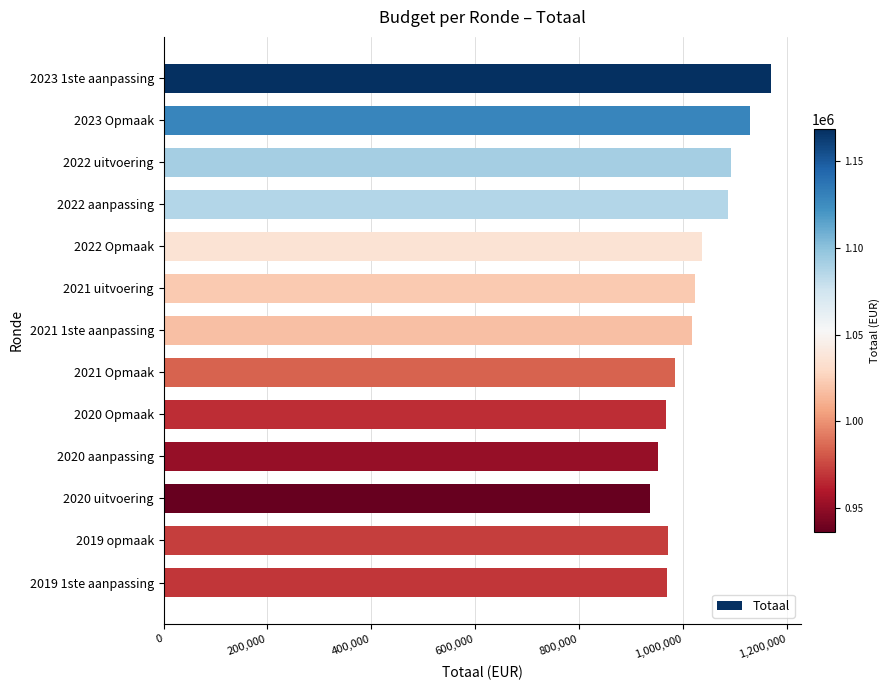

What is the minimum value shown in the chart?

936296